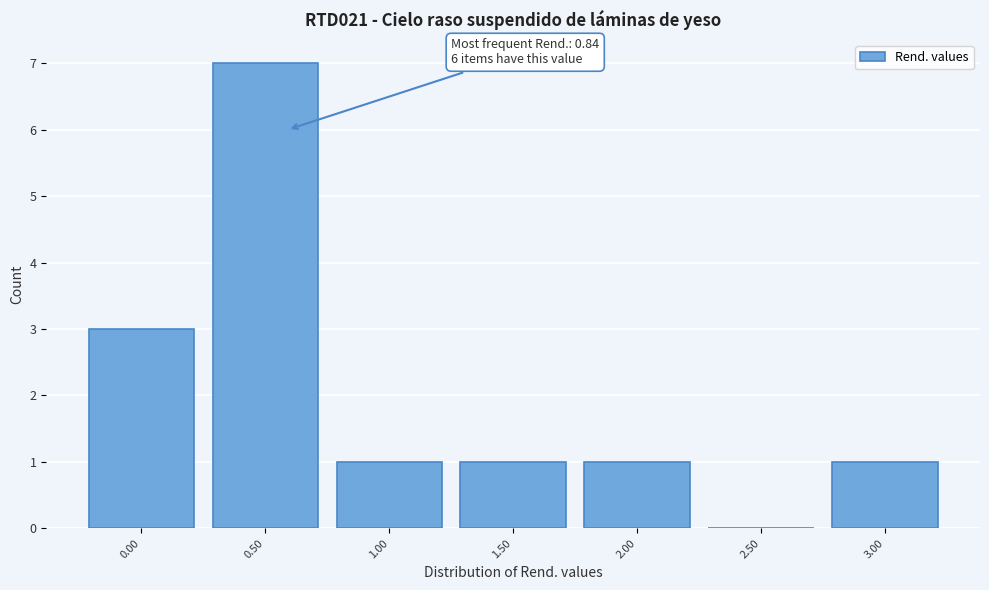

Reading right to left, list all the values displayed in this chart.

3.00=1	2.50=0	2.00=1	1.50=1	1.00=1	0.50=7	0.00=3